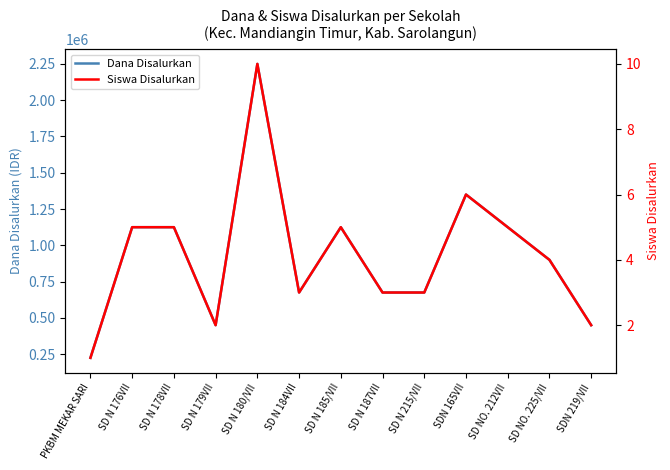

How many interior local valleys does the Dana Disalurkan series have?

2